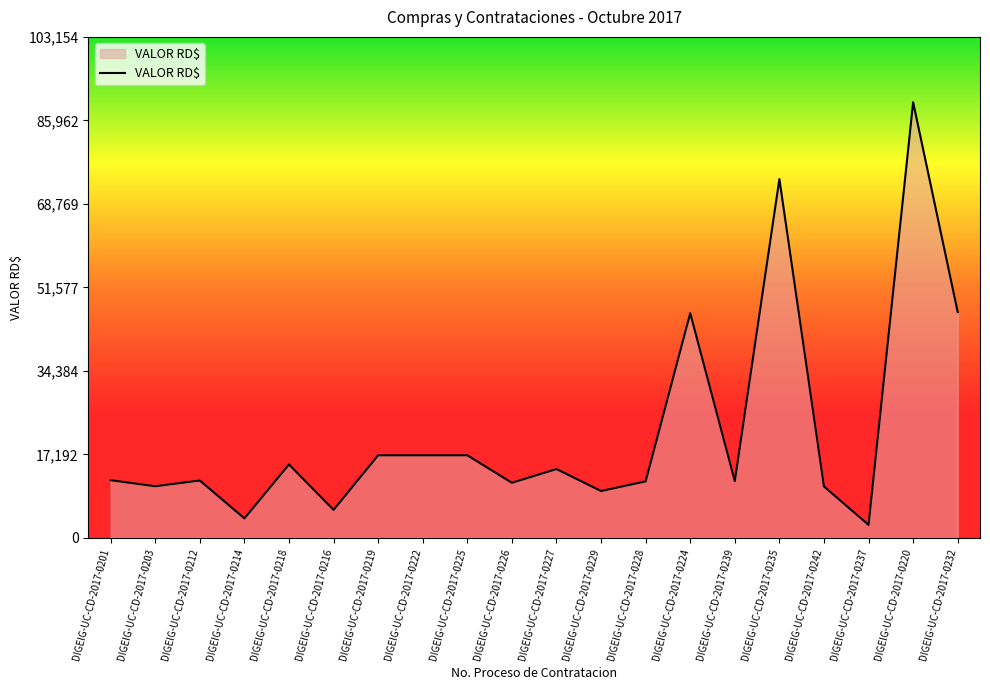

Which has a higher value, DIGEIG-UC-CD-2017-0227 or DIGEIG-UC-CD-2017-0224?

DIGEIG-UC-CD-2017-0224